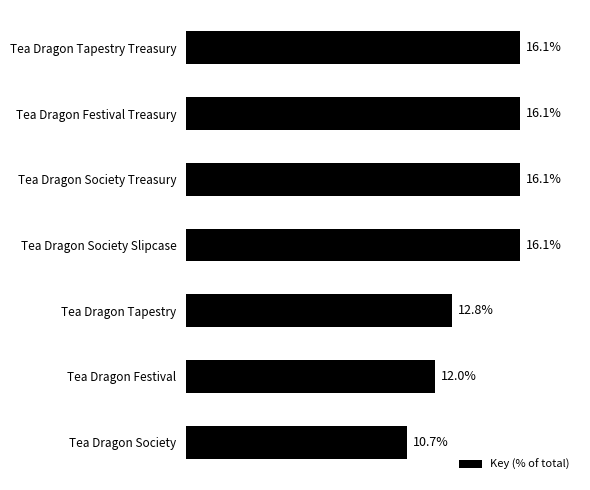

Between Tea Dragon Tapestry Treasury and Tea Dragon Festival, which is larger?

Tea Dragon Tapestry Treasury